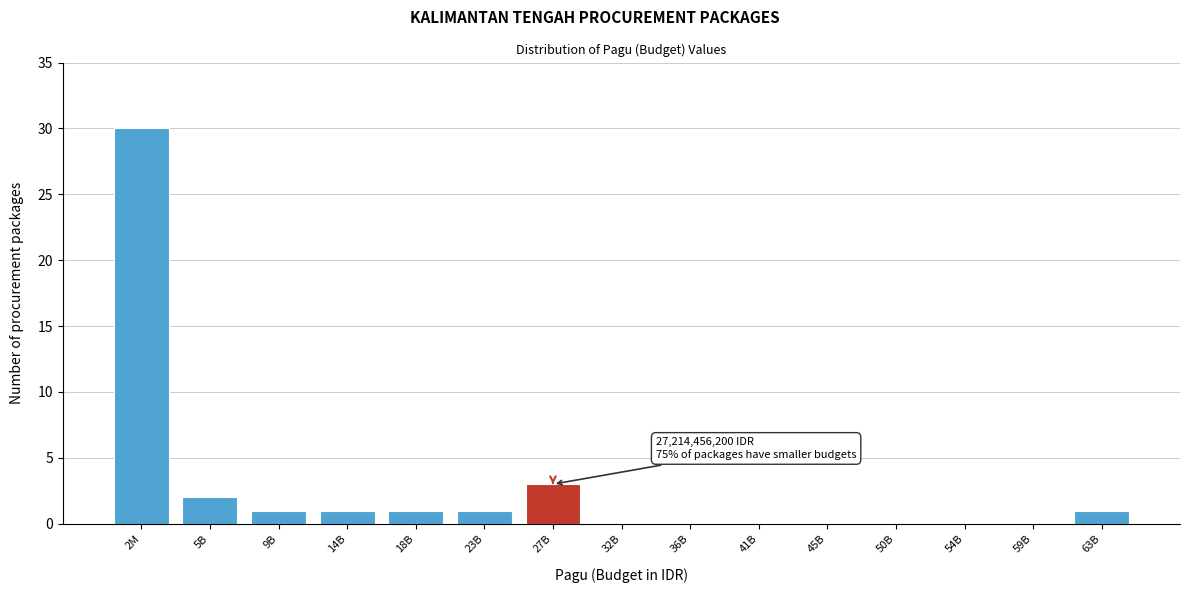

Reading left to right, extract all data points from this chart.

2M=30	5B=2	9B=1	14B=1	18B=1	23B=1	27B=3	32B=0	36B=0	41B=0	45B=0	50B=0	54B=0	59B=0	63B=1